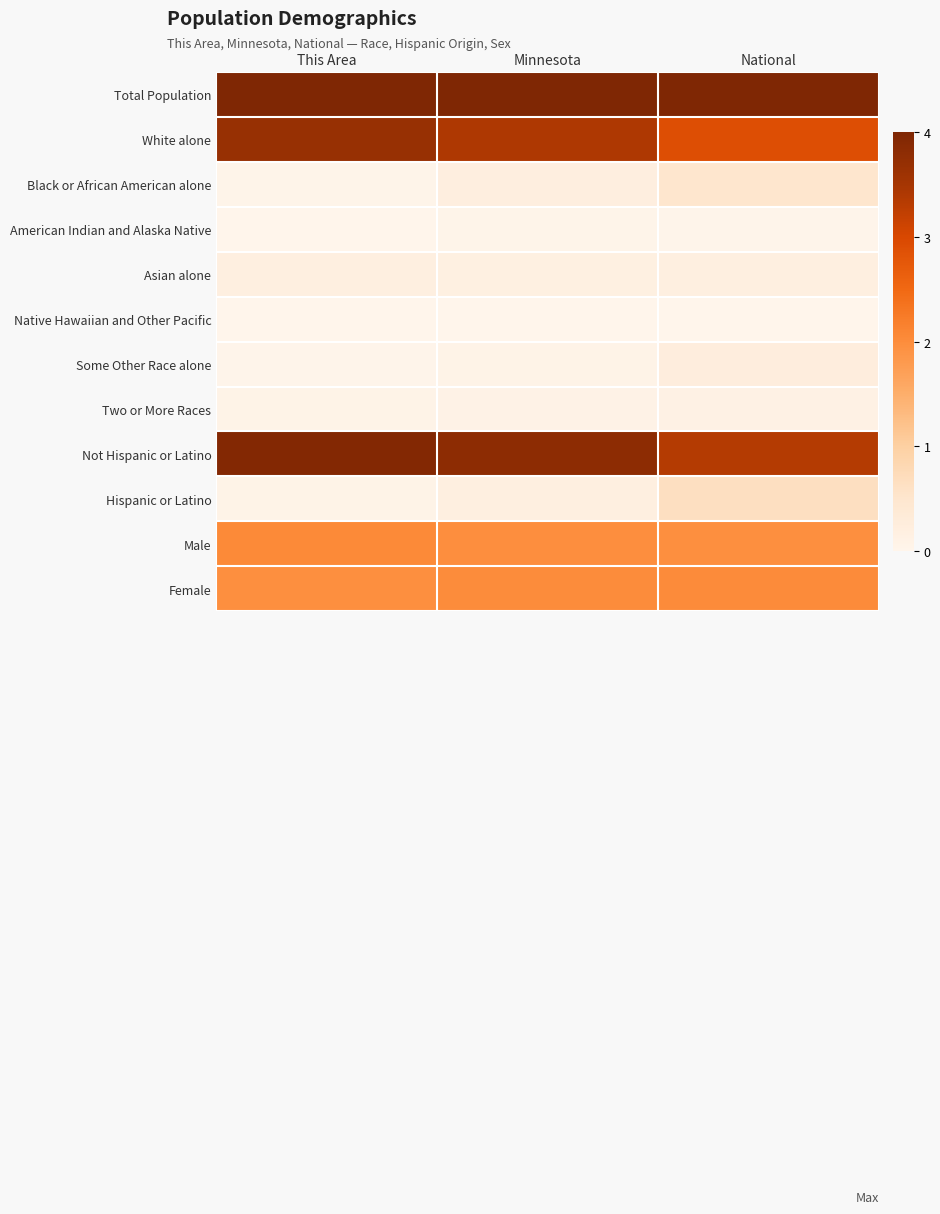

Which series changed the most between This Area and National?

White alone